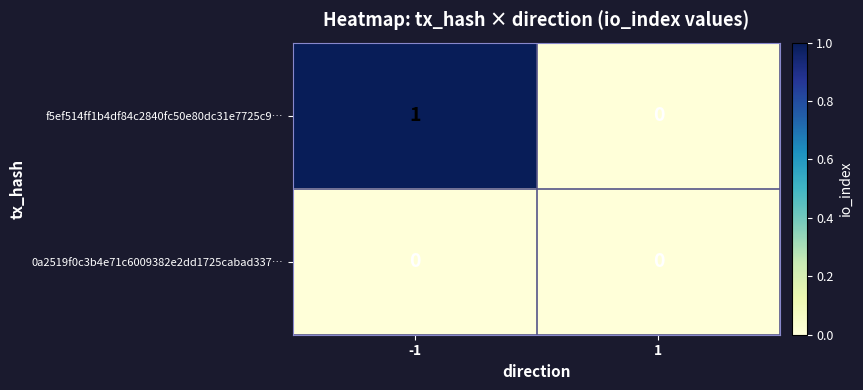

List the labels in order of f5ef514ff1b4df84c2840fc50e80dc31e7725c9… value, largest first.

-1, 1